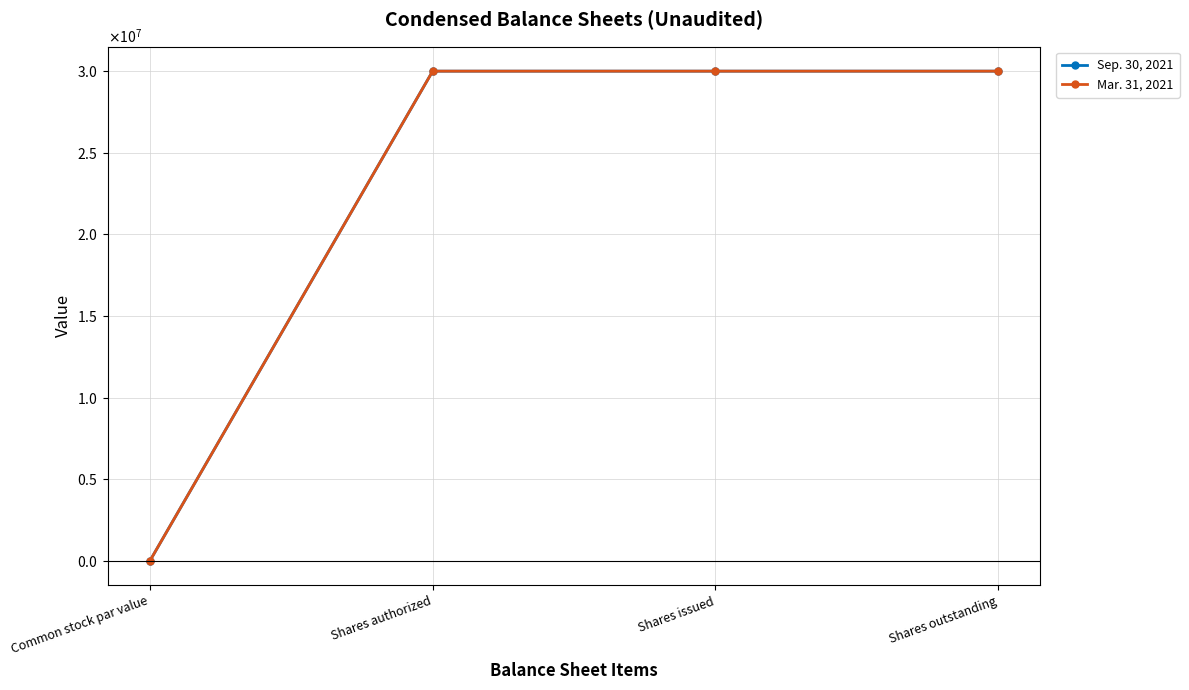

How many values in the Mar. 31, 2021 series are below 30000000?

1